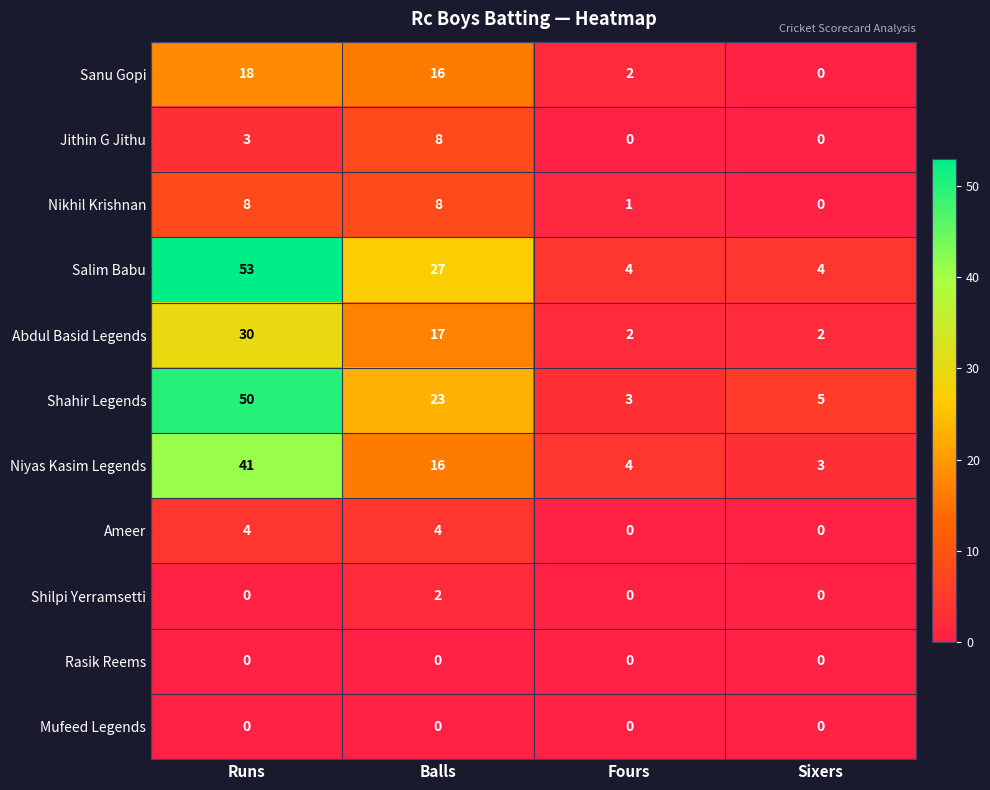

What is the difference between the maximum and minimum values in the Ameer series?

4